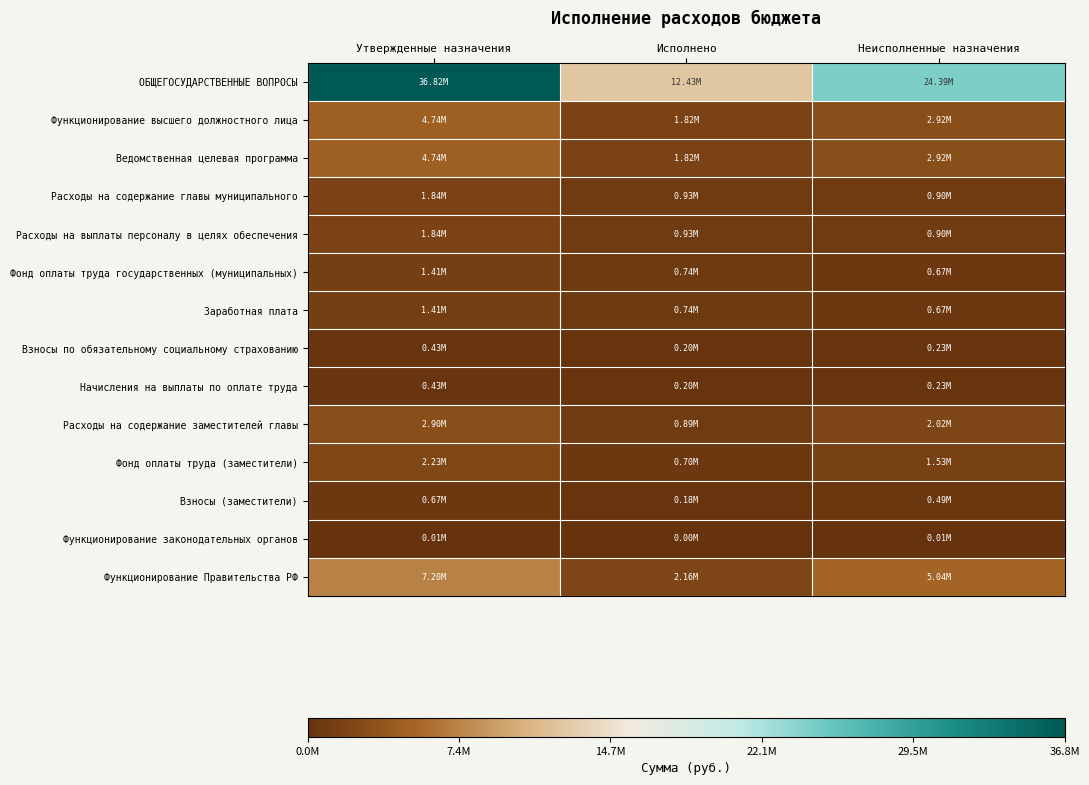

At how many categories does at least one series exceed 0?

3